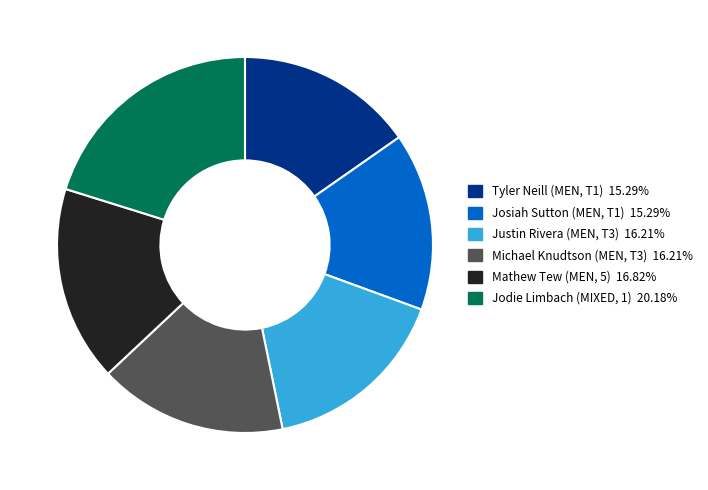

Combined, do Justin Rivera (MEN, T3) and Jodie Limbach (MIXED, 1) account for over 50%?

No